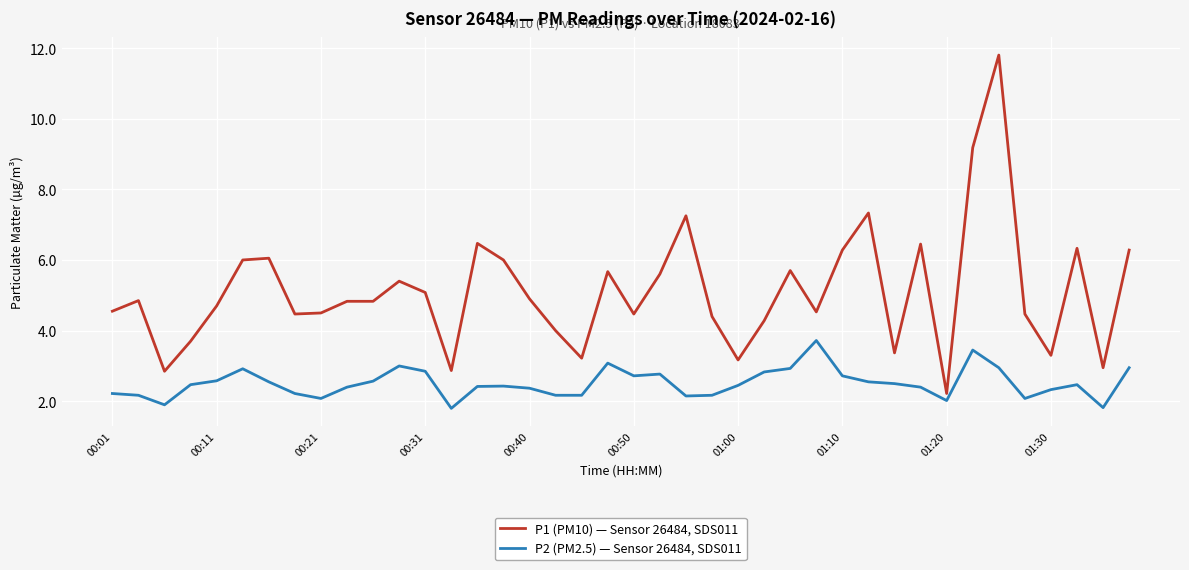

What is the greatest value displayed?

11.8